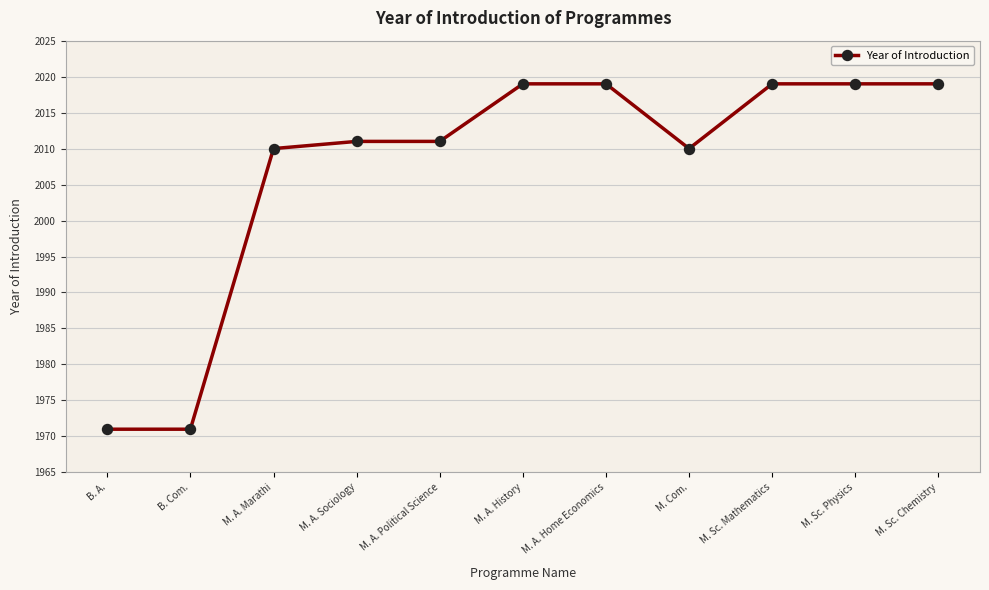

The chart shows a value of 1971 at B. Com.. True or false?

True